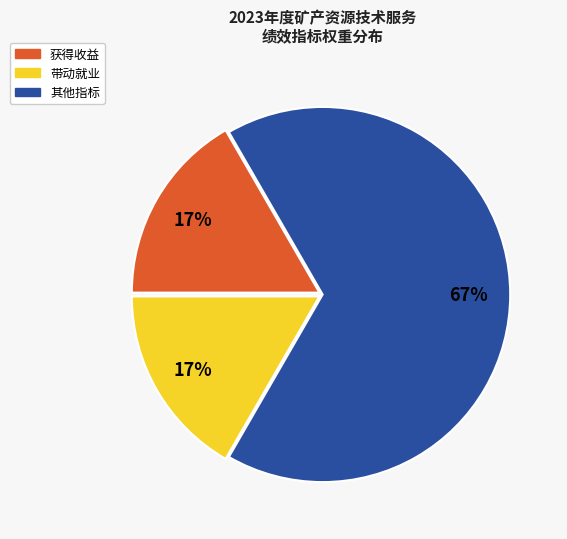

Is there any slice that represents more than half of the pie?

Yes